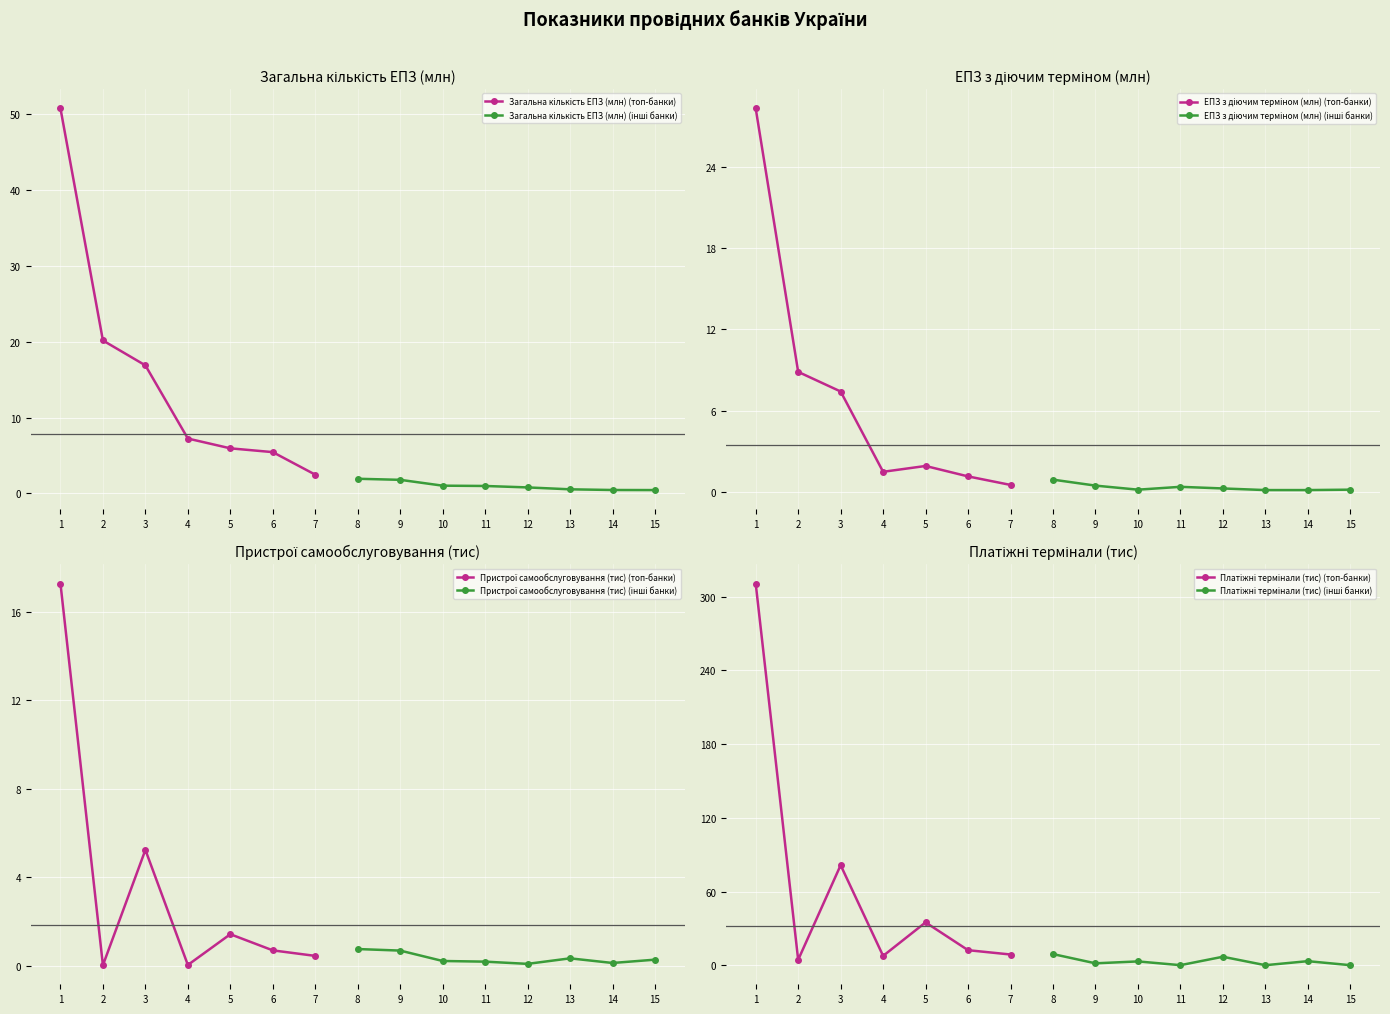

True or false: Загальна кількість ЕПЗ (млн) and Платіжні термінали (тис) cross at least once.

True